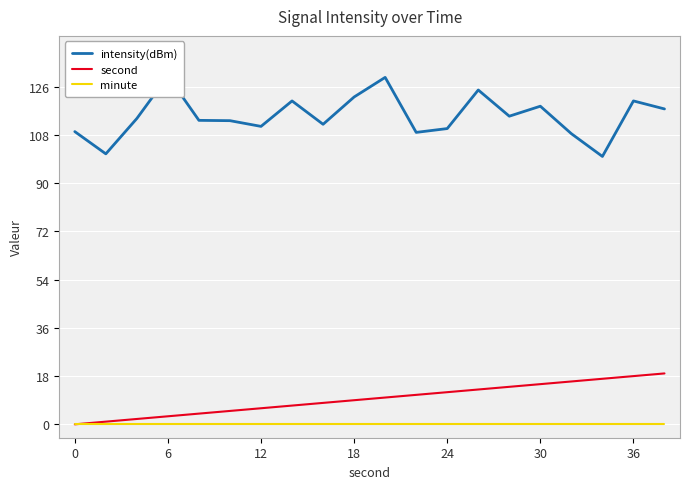

True or false: intensity(dBm) has a value of 46.4 at 0.

False